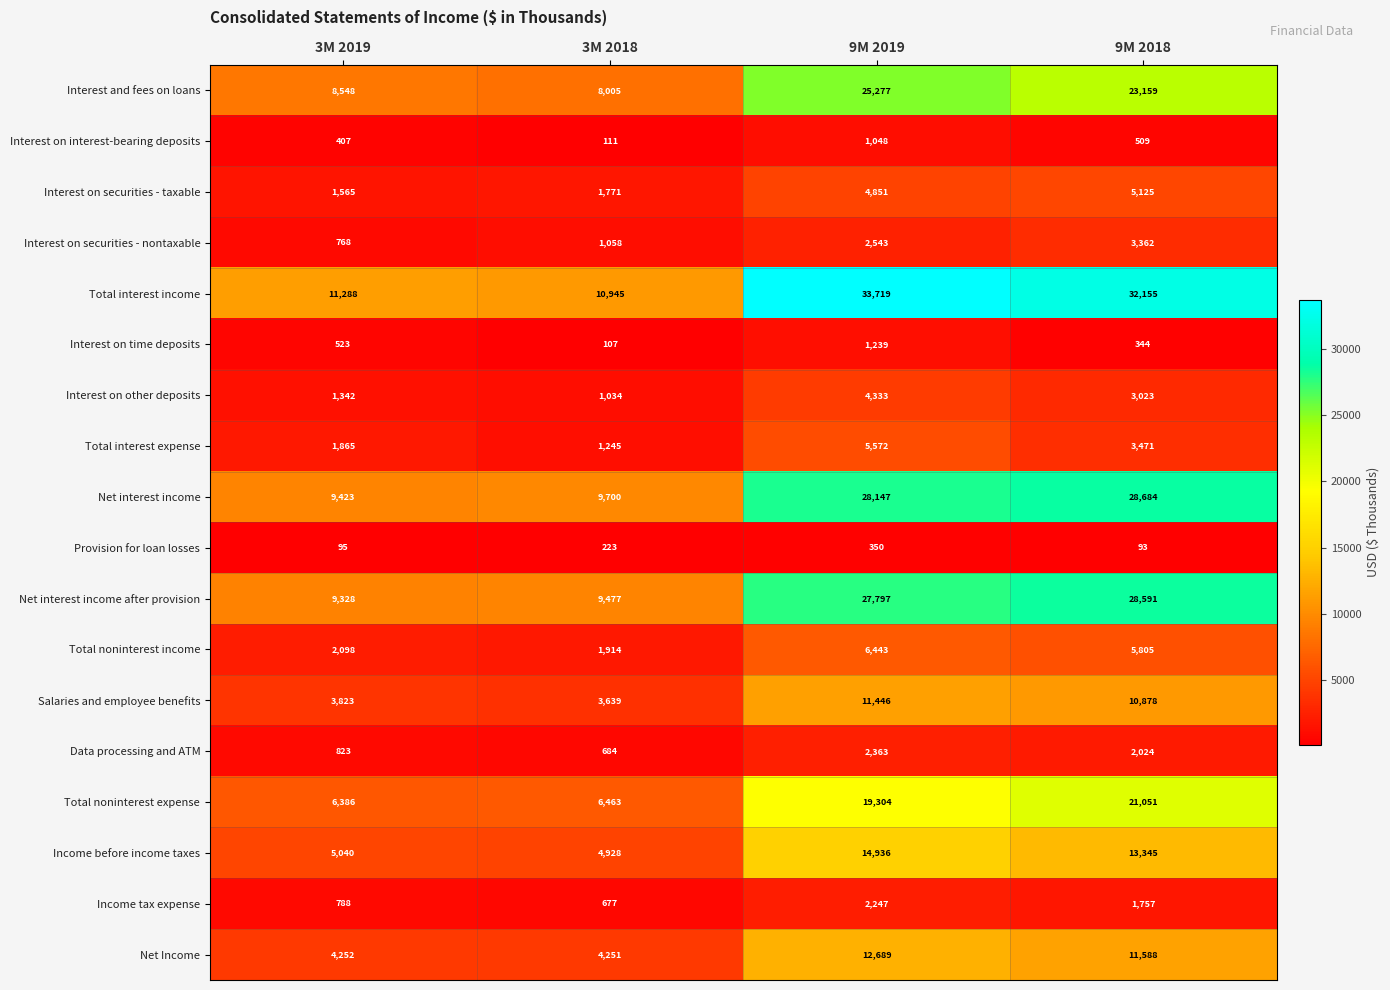

What is the difference between the Total interest expense values at 3M 2018 and 9M 2019?

4327